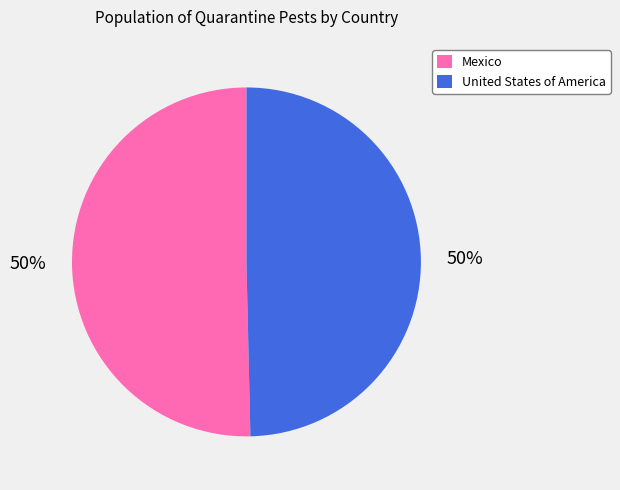

The United States of America slice represents 38% of the pie. True or false?

False